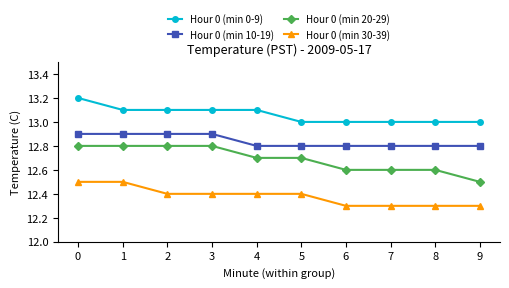

True or false: Hour 0 (min 0-9) and Hour 0 (min 10-19) cross at least once.

False